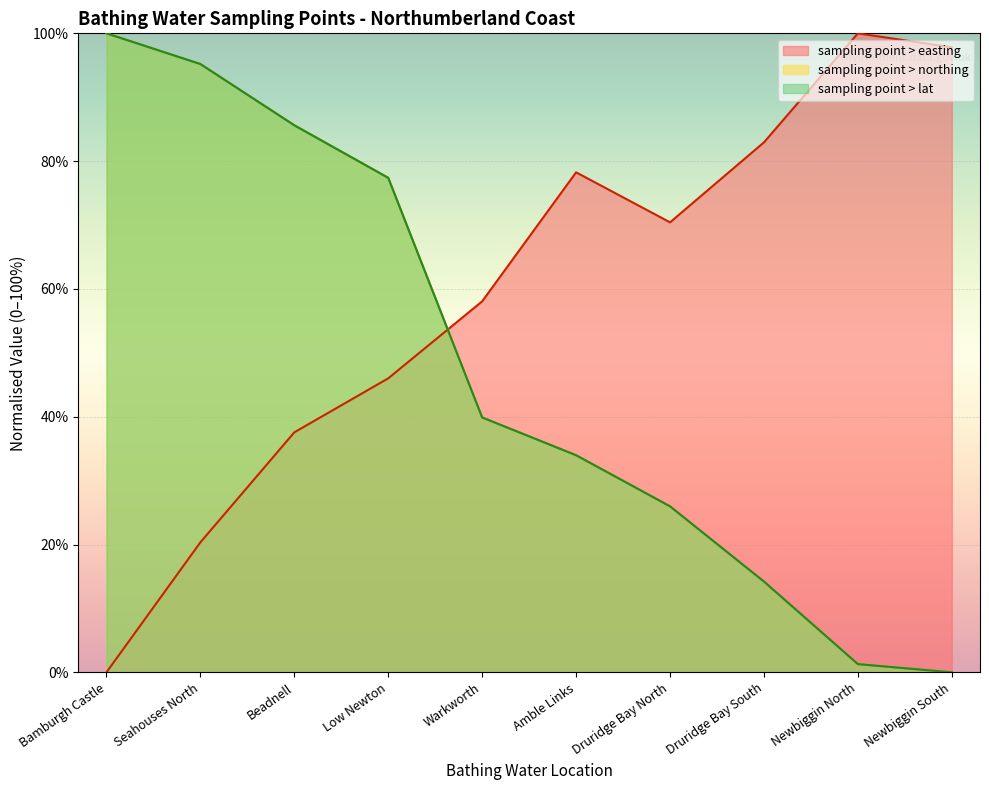

Which series ends up on top after the final intersection of sampling point > lat and sampling point > easting?

sampling point > easting